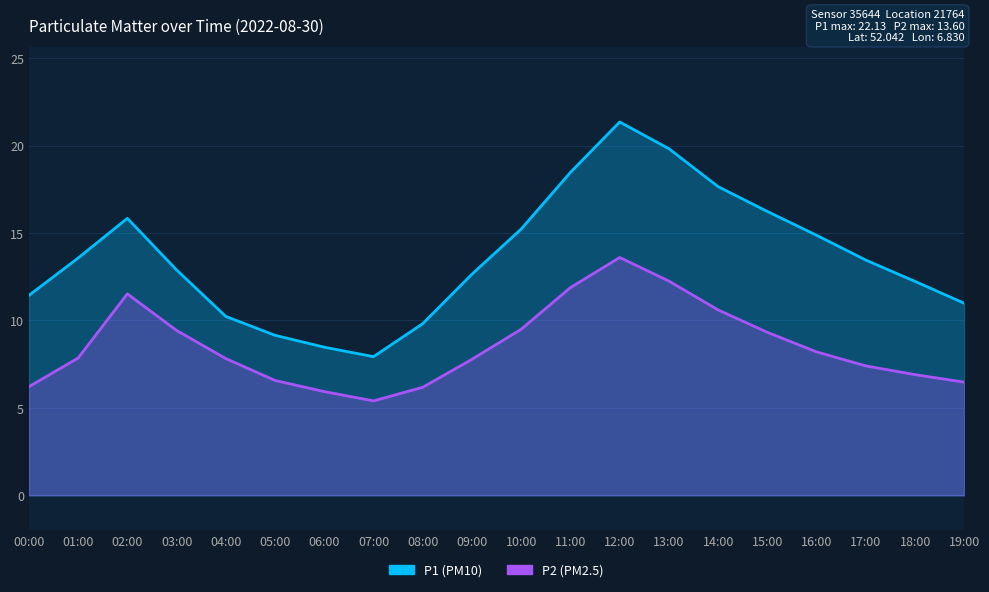

The P1 series shows 3.4 at 02:00. True or false?

False